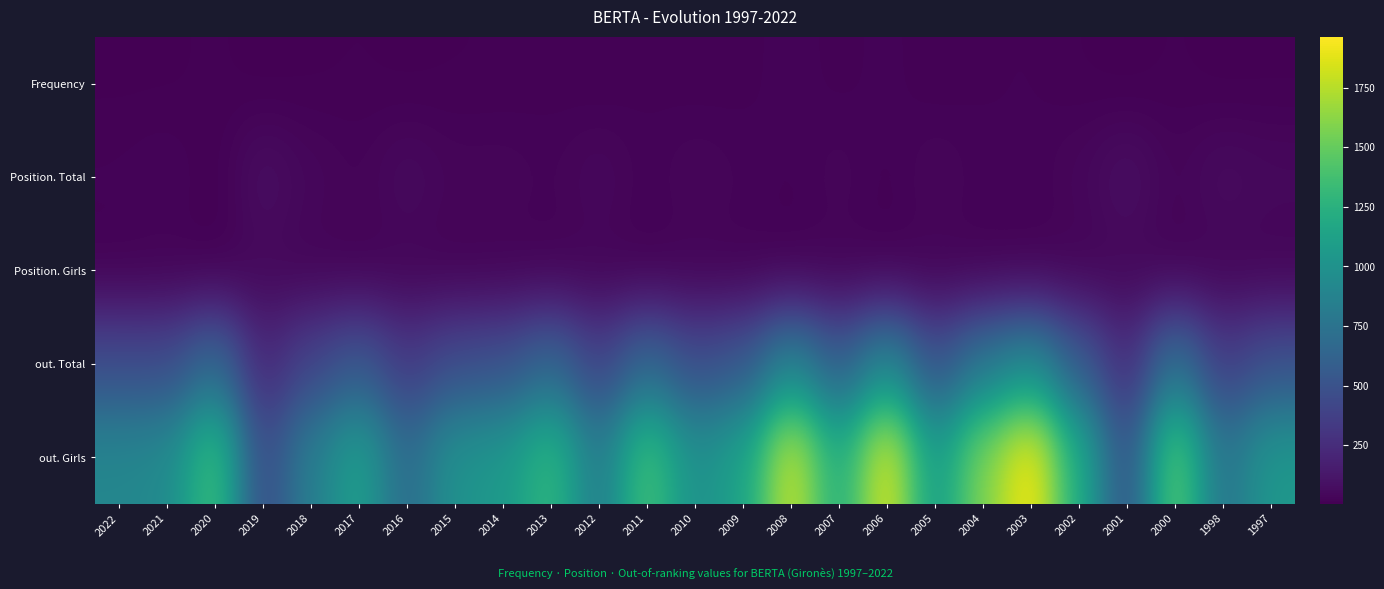

At how many categories does at least one series exceed 522?

23